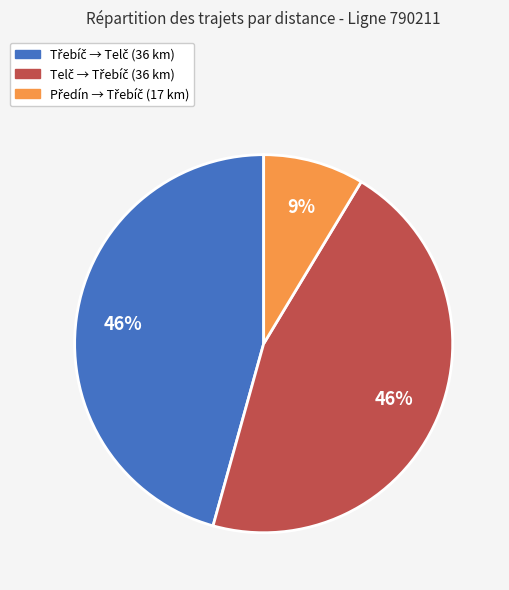

To the nearest percent, what is the average slice percentage?

33%